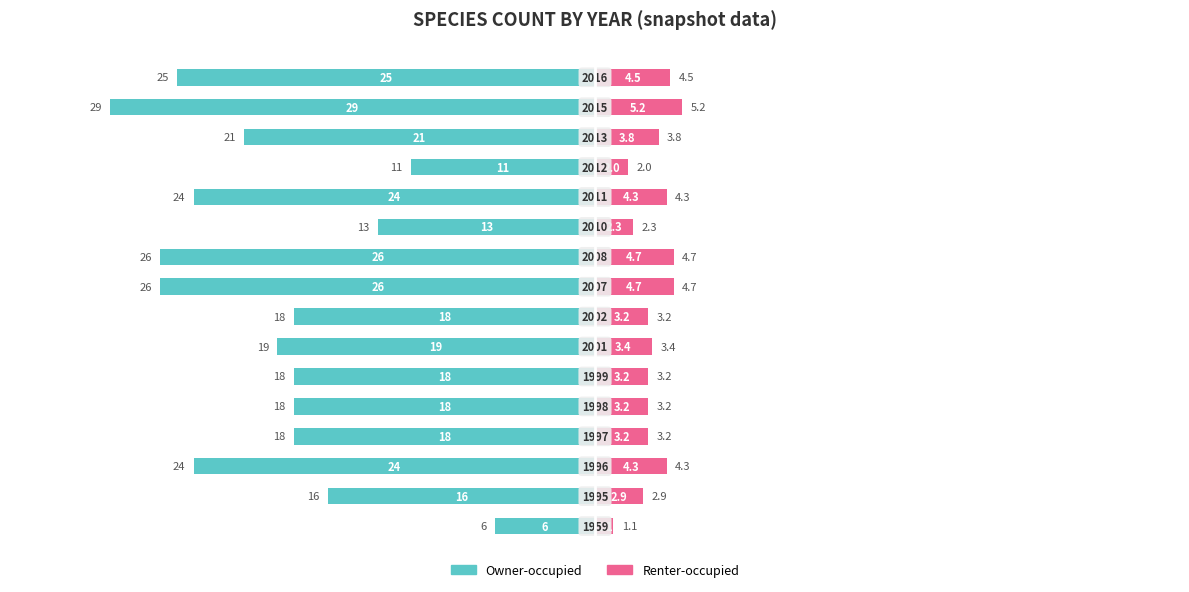

How many bars are there in total?

32